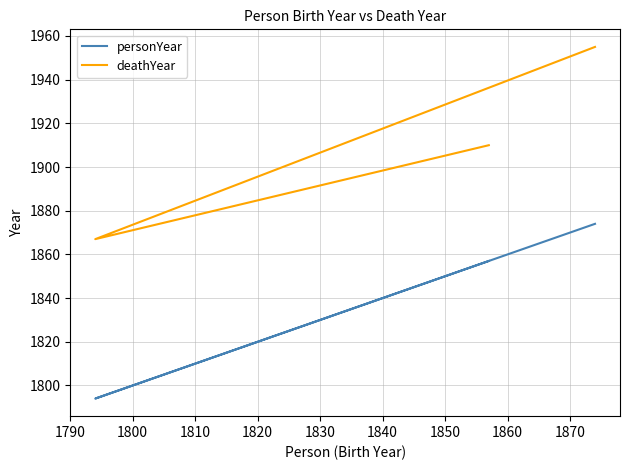

The value of deathYear at 1790 is 3339. True or false?

False